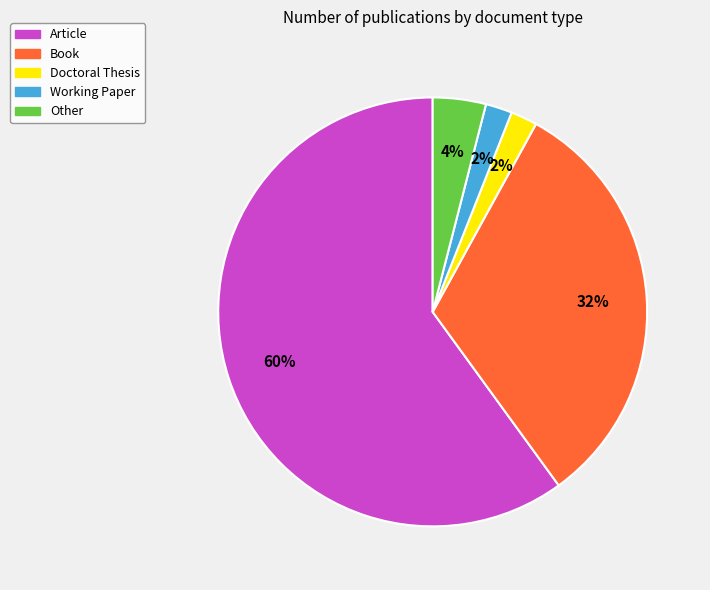

Which slice is the largest?

Article